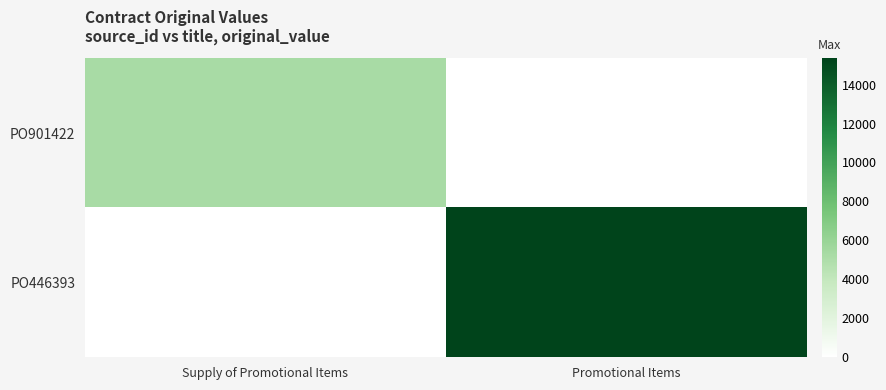

At how many categories does at least one series exceed 12502?

1